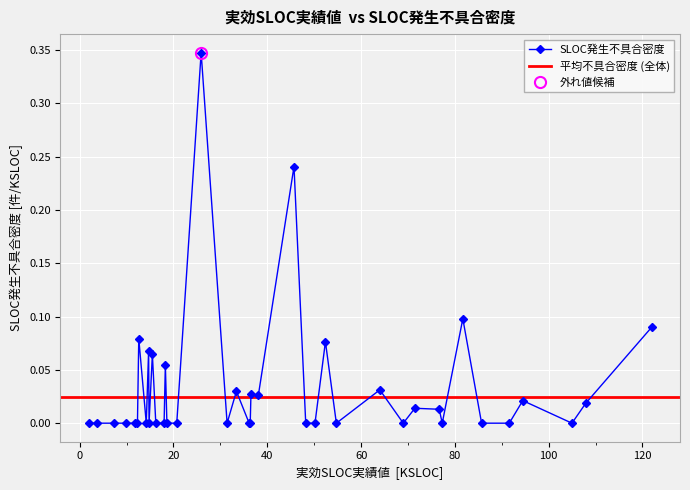

Reading right to left, transcribe all the data shown in this chart.

122.0=0.1	107.886=0.0	104.969=0.0	94.486=0.0	91.6=0.0	85.7=0.0	81.7=0.1	77.31=0.0	76.661=0.0	71.47=0.0	69.0=0.0	64.0=0.0	54.732=0.0	52.4=0.1	50.176=0.0	48.2=0.0	45.7=0.2	38.101=0.0	36.52275=0.0	36.366=0.0	36.135=0.0	33.42=0.0	31.438=0.0	25.9=0.3	20.7=0.0	18.6=0.0	18.27=0.1	18.0=0.0	16.232=0.0	15.5=0.1	14.7915=0.0	14.7=0.1	14.202=0.0	12.6=0.1	12.32=0.0	11.7=0.0	9.9801=0.0	7.401=0.0	3.637=0.0	1.89=0.0